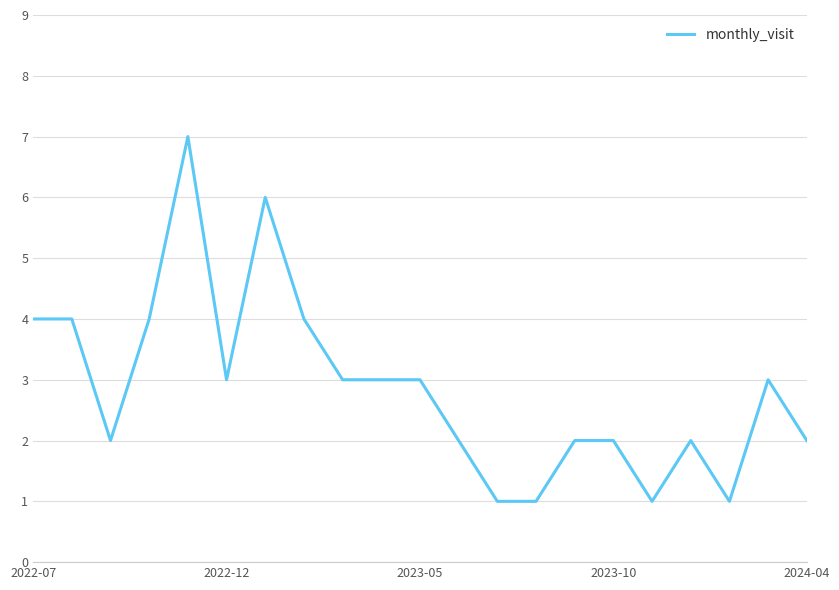

What is the difference between the maximum and minimum values?

6